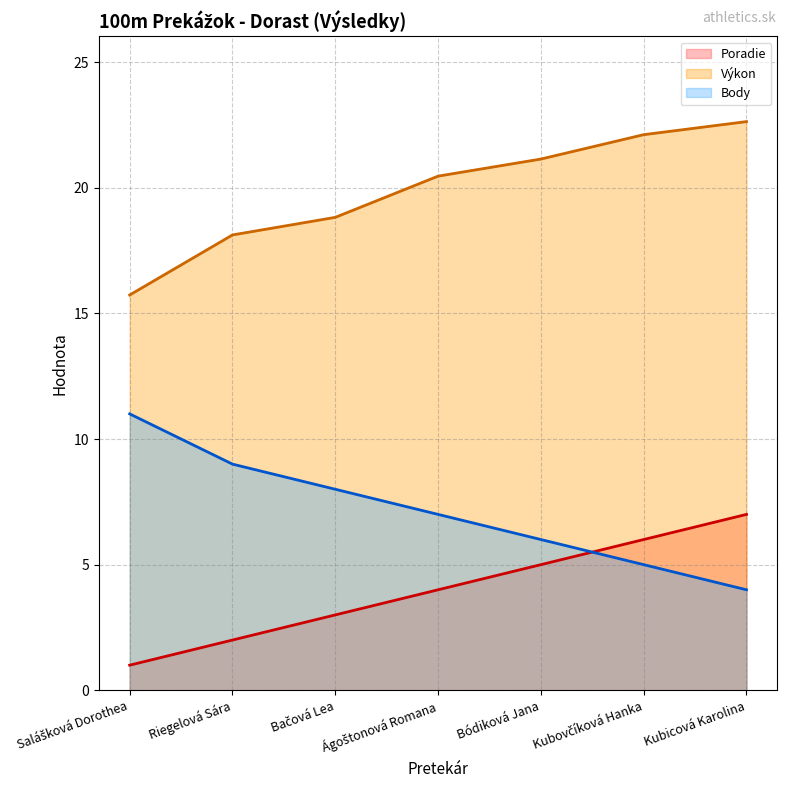

What position from the right is Bódiková Jana?

3